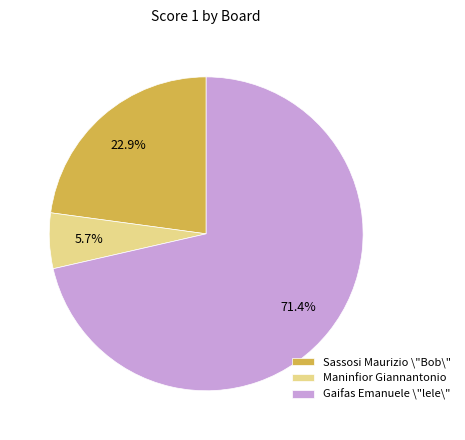

What is the largest slice in the pie chart?

Gaifas Emanuele \"lele\"